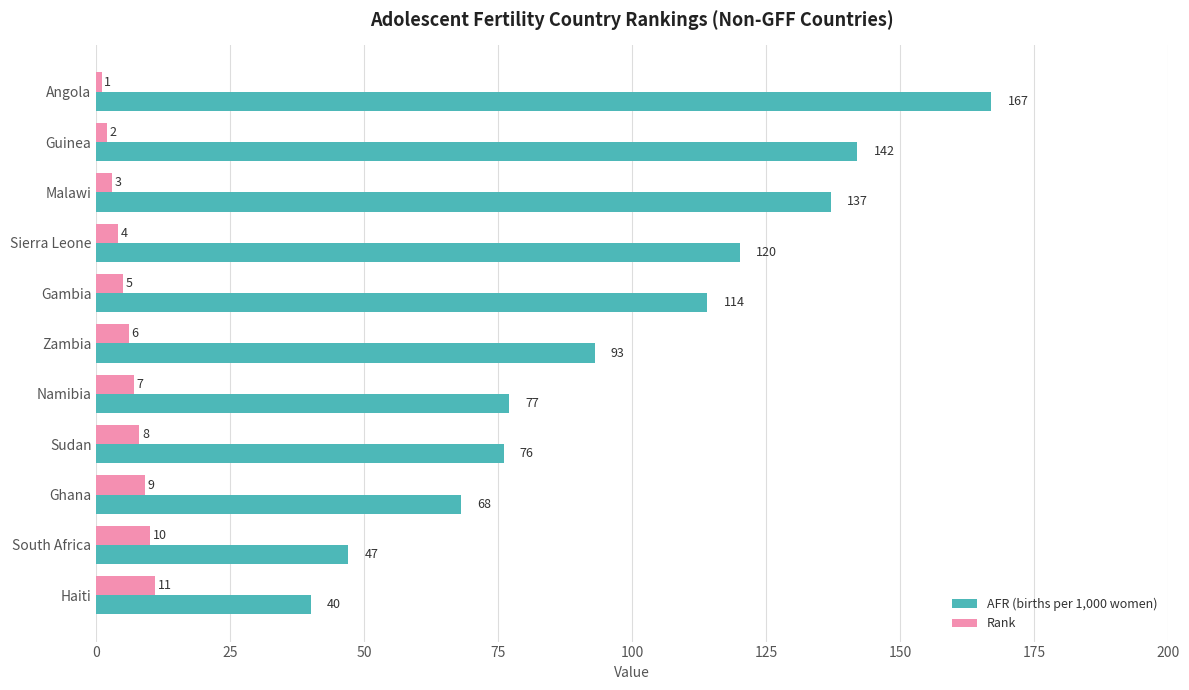

The value of Rank at Angola is 1. True or false?

True